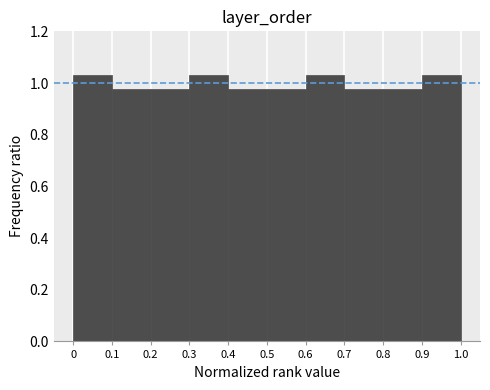

Reading left to right, list every bar in this chart as the range it spans on the x-axis followed by its height. The values are not printed on the chart, so give them approximately, as read against the axis.

0 to 0.1: 1.04
0.1 to 0.2: 0.98
0.2 to 0.3: 0.98
0.3 to 0.4: 1.04
0.4 to 0.5: 0.98
0.5 to 0.6: 0.98
0.6 to 0.7: 1.04
0.7 to 0.8: 0.98
0.8 to 0.9: 0.98
0.9 to 1.0: 1.04